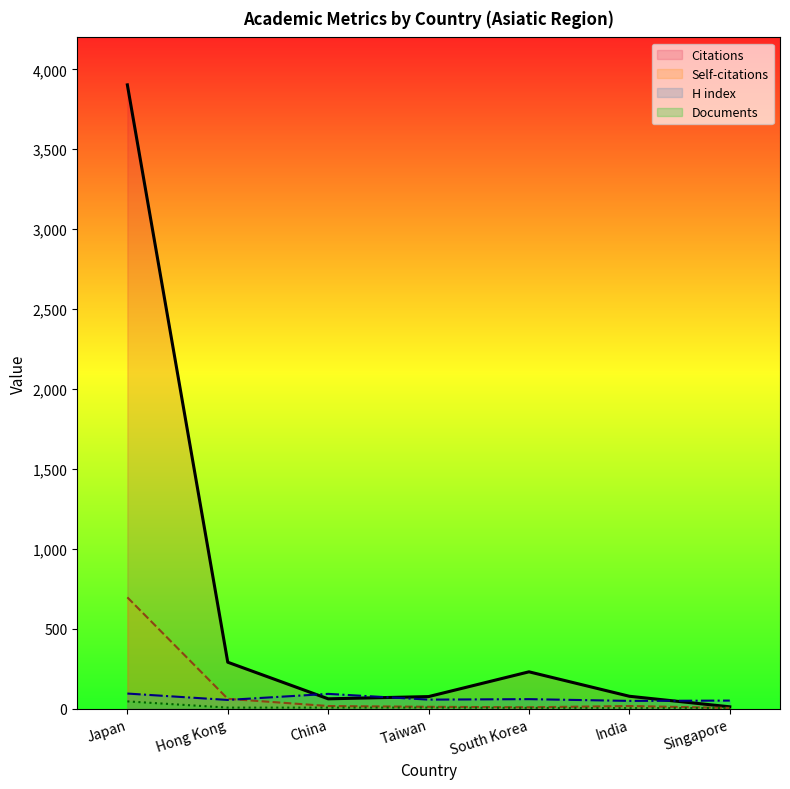

At which category does Self-citations reach its first local valley?

South Korea